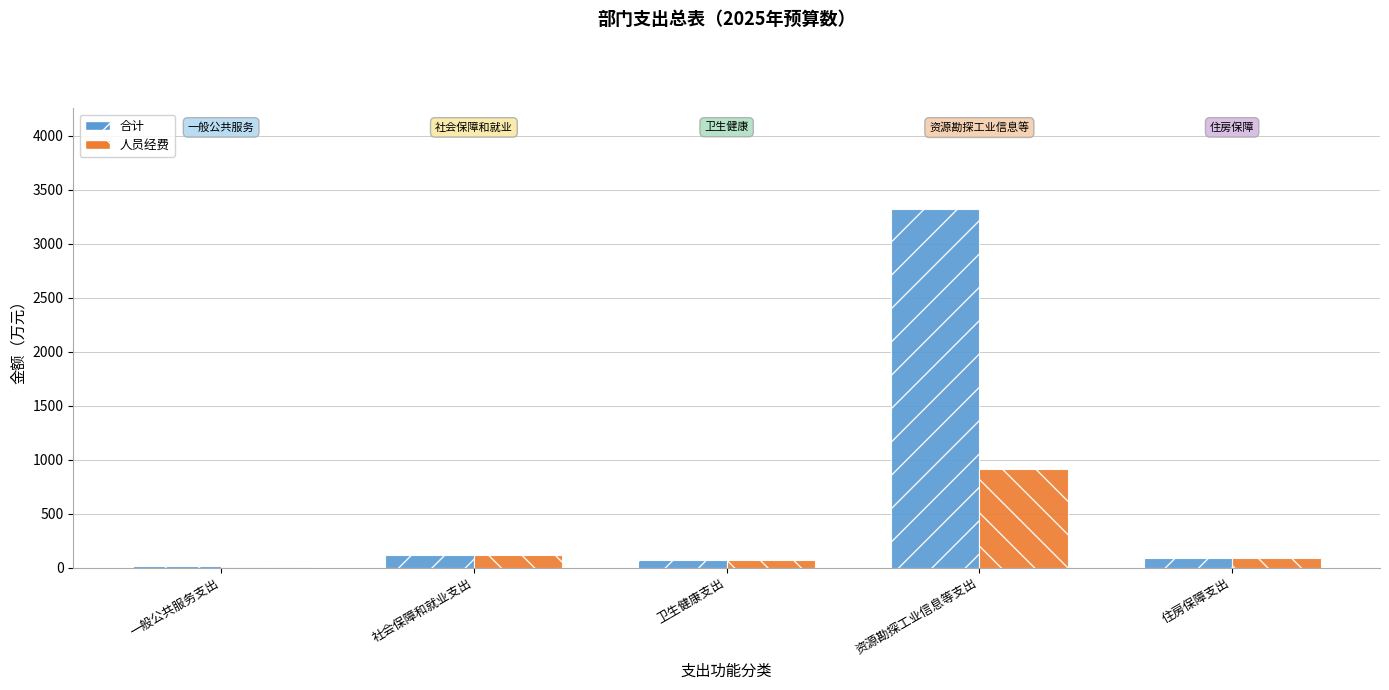

What value does the 合计 series have at 住房保障支出?

87.4